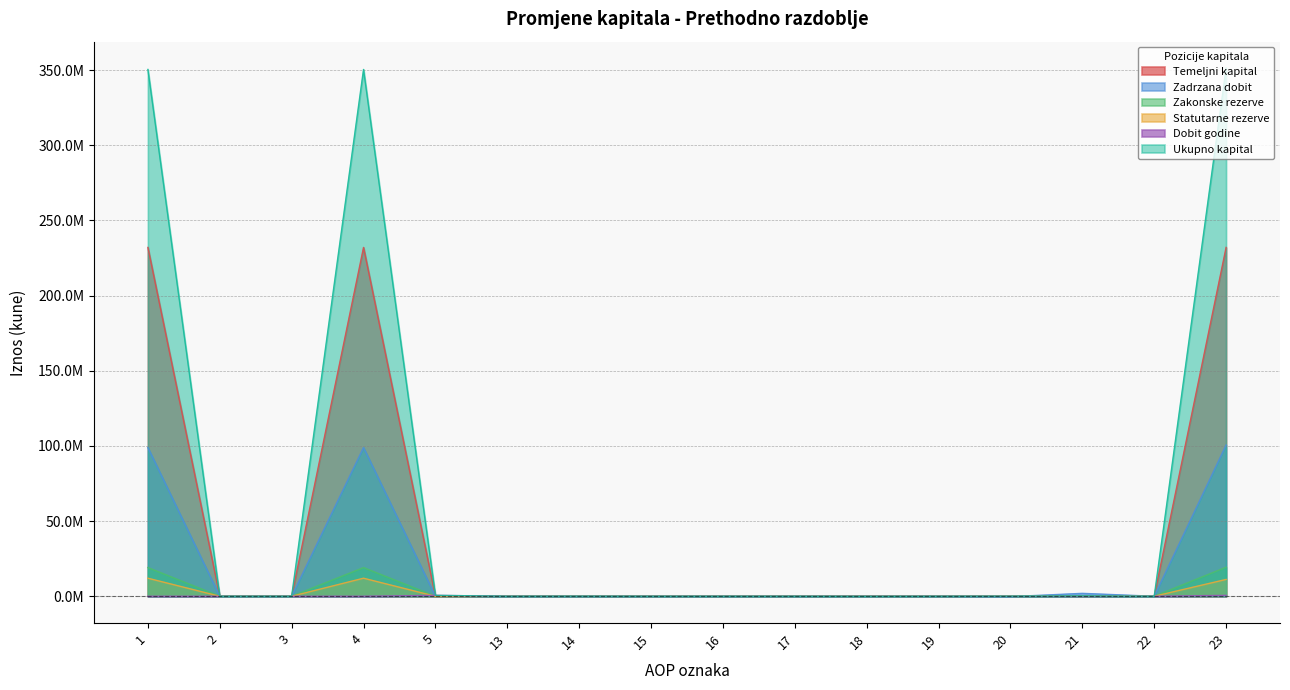

What is the difference between the maximum and minimum values in the Temeljni kapital series?

232000000